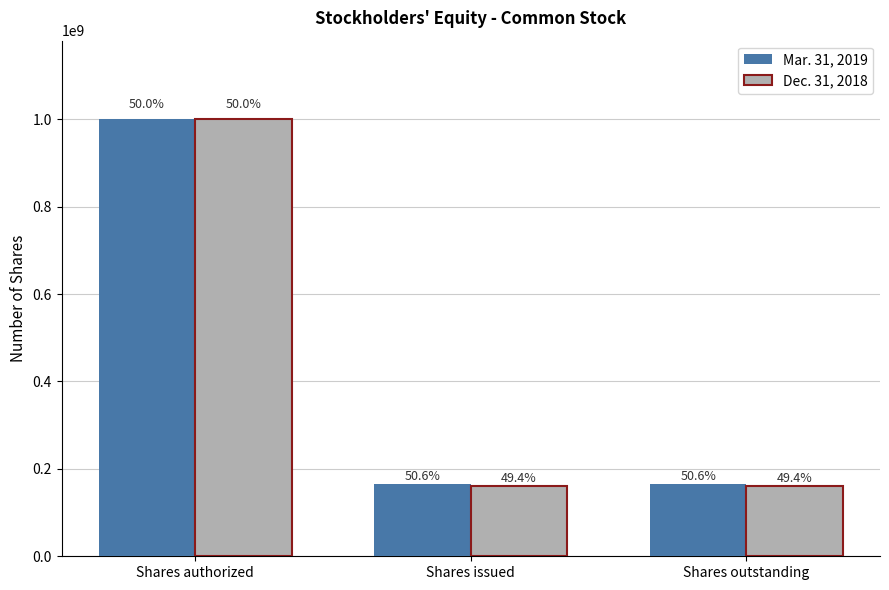

What is the difference between the maximum and second lowest values in the Dec. 31, 2018 series?

839387148